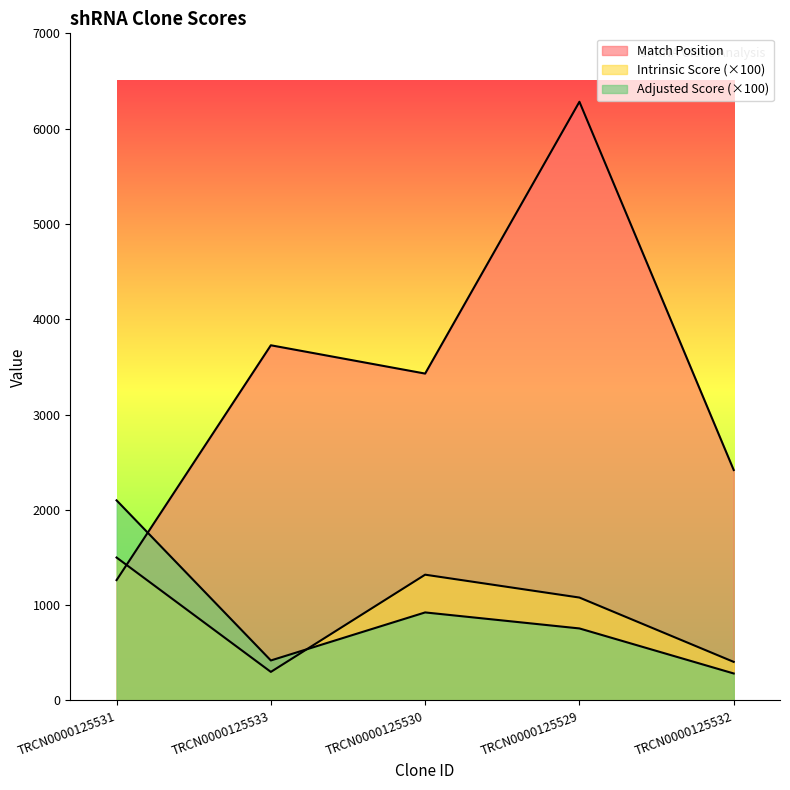

List the labels in order of Match Position value, largest first.

TRCN0000125529, TRCN0000125533, TRCN0000125530, TRCN0000125532, TRCN0000125531